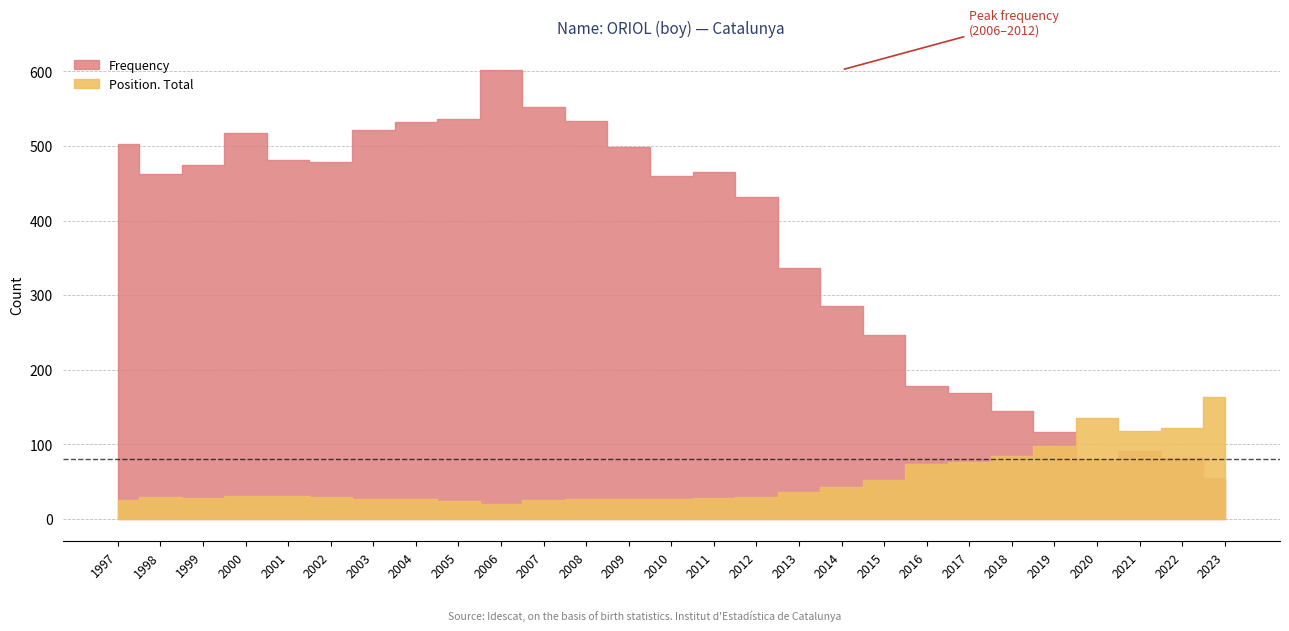

Rank the categories by Position. Total value from highest to lowest.

2023, 2020, 2022, 2021, 2019, 2018, 2017, 2016, 2015, 2014, 2013, 2001, 2000, 2012, 2002, 1998, 2011, 1999, 2010, 2008, 2003, 2009, 2004, 2007, 1997, 2005, 2006